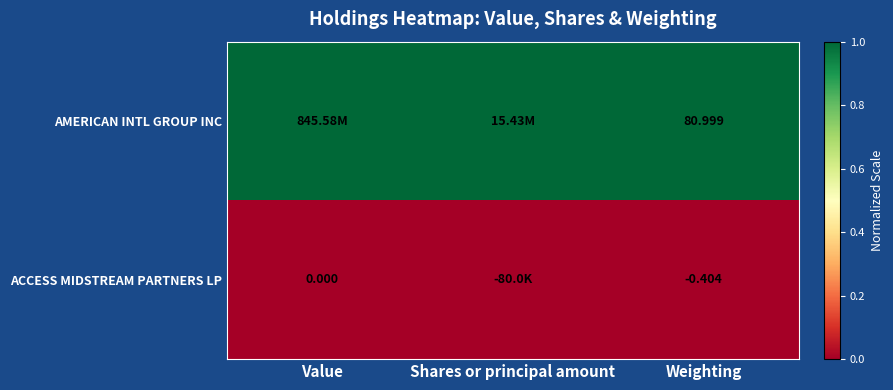

What is the greatest value displayed?

1